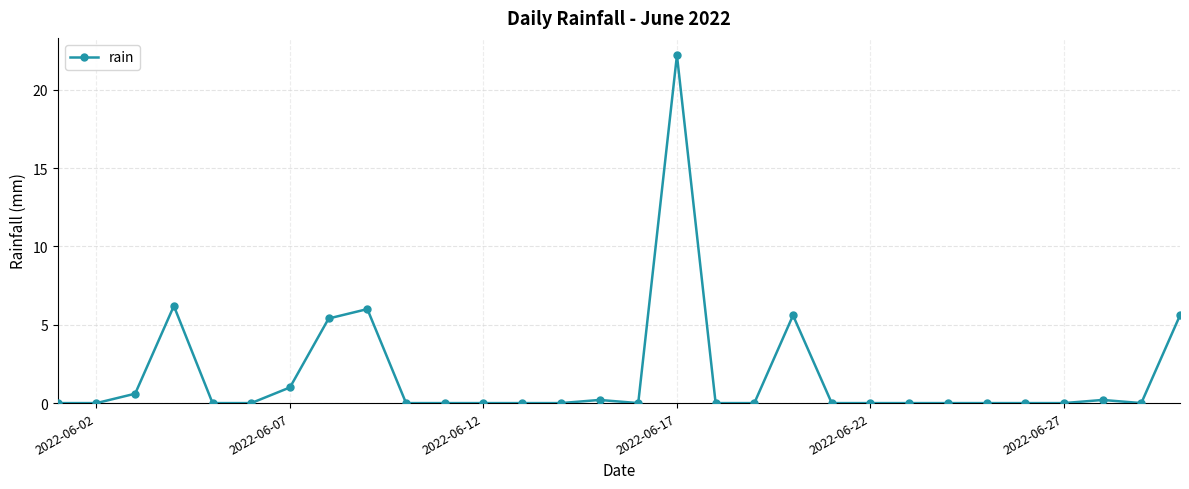

Does the chart display data point markers on the line(s)?

Yes